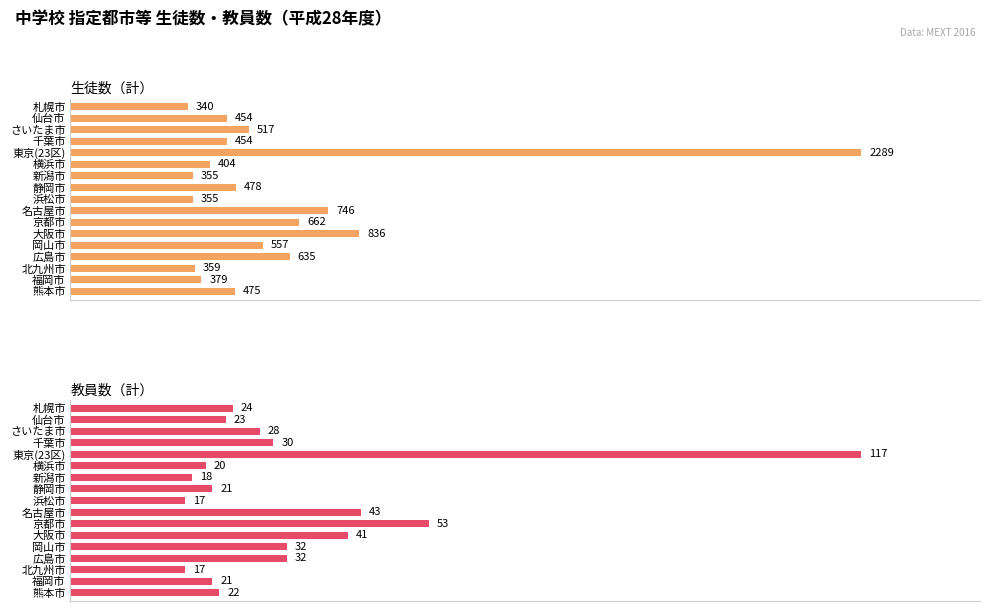

What is the difference between the maximum and second lowest values in the 教員数（計） series?

100